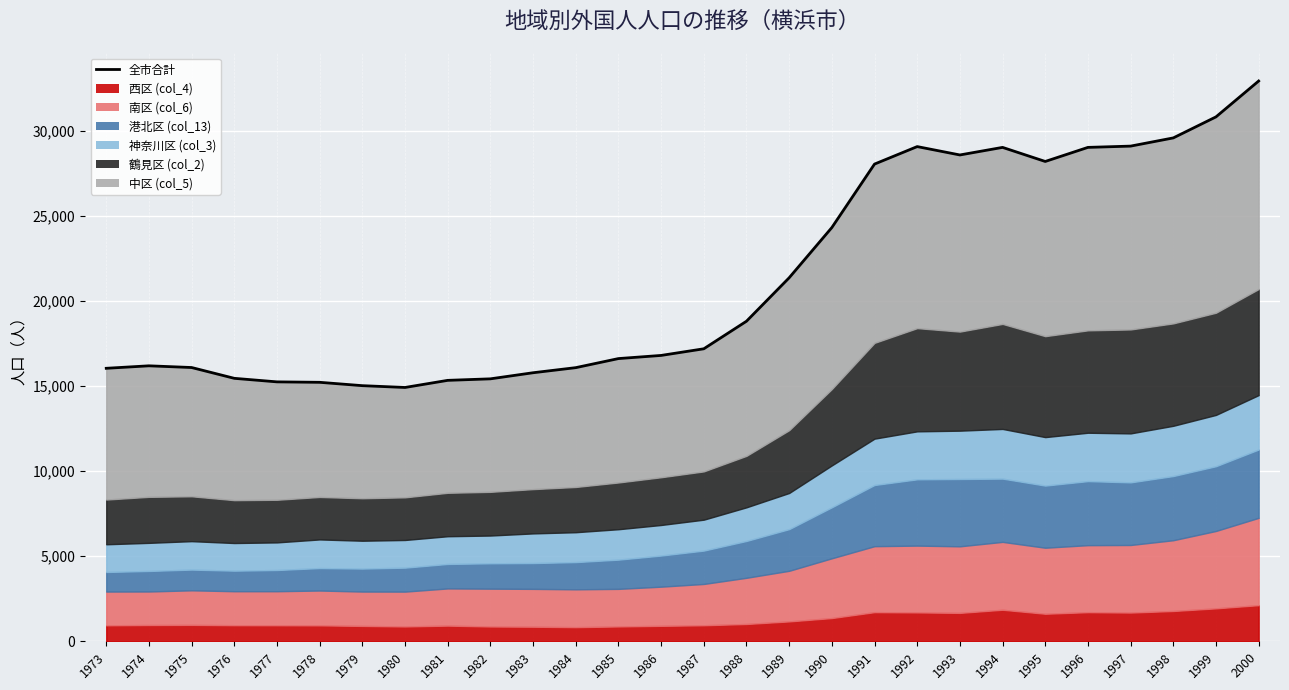

Approximately how many times larger is the value at 1979 compared to 1974?

0.9